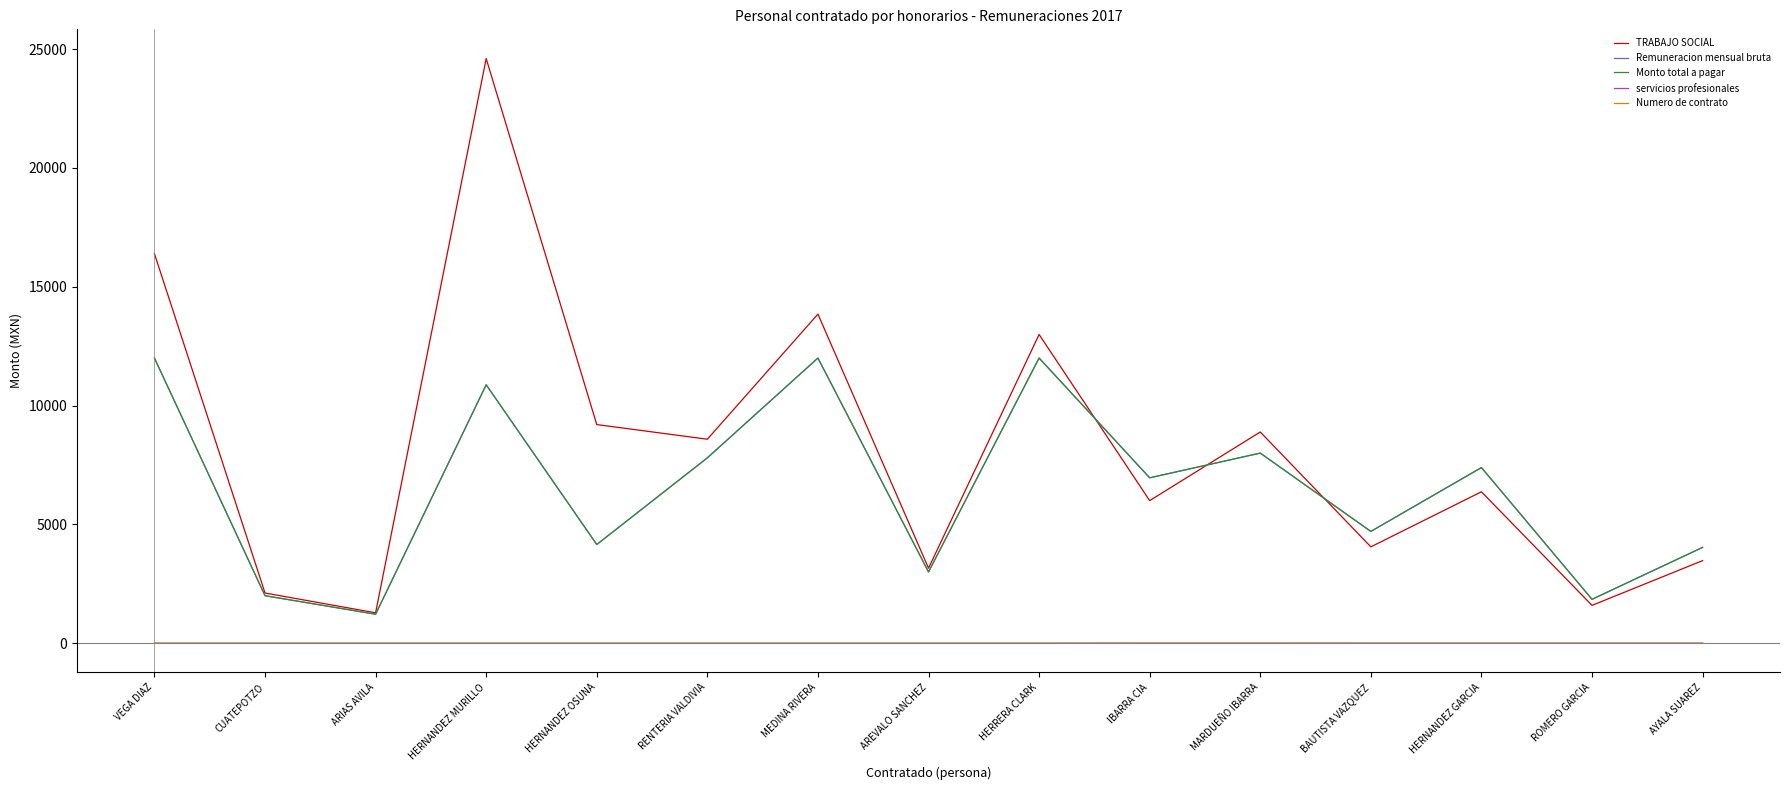

Is this an area chart (filled region under the line)?

No